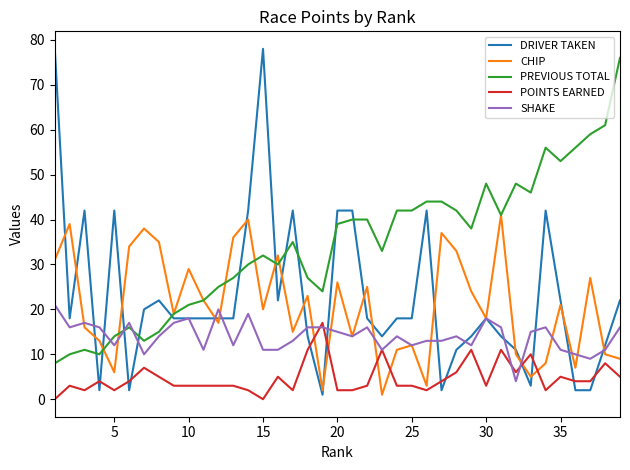

What is the greatest value displayed?

78